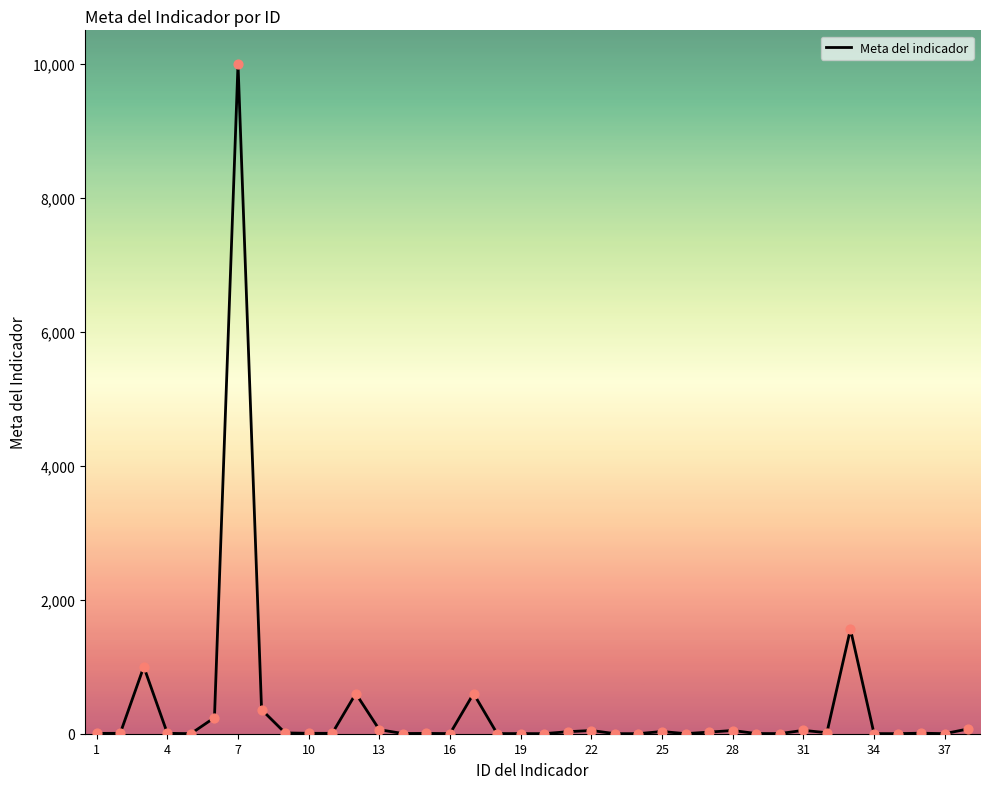

What is the difference between the maximum and minimum values?

9999